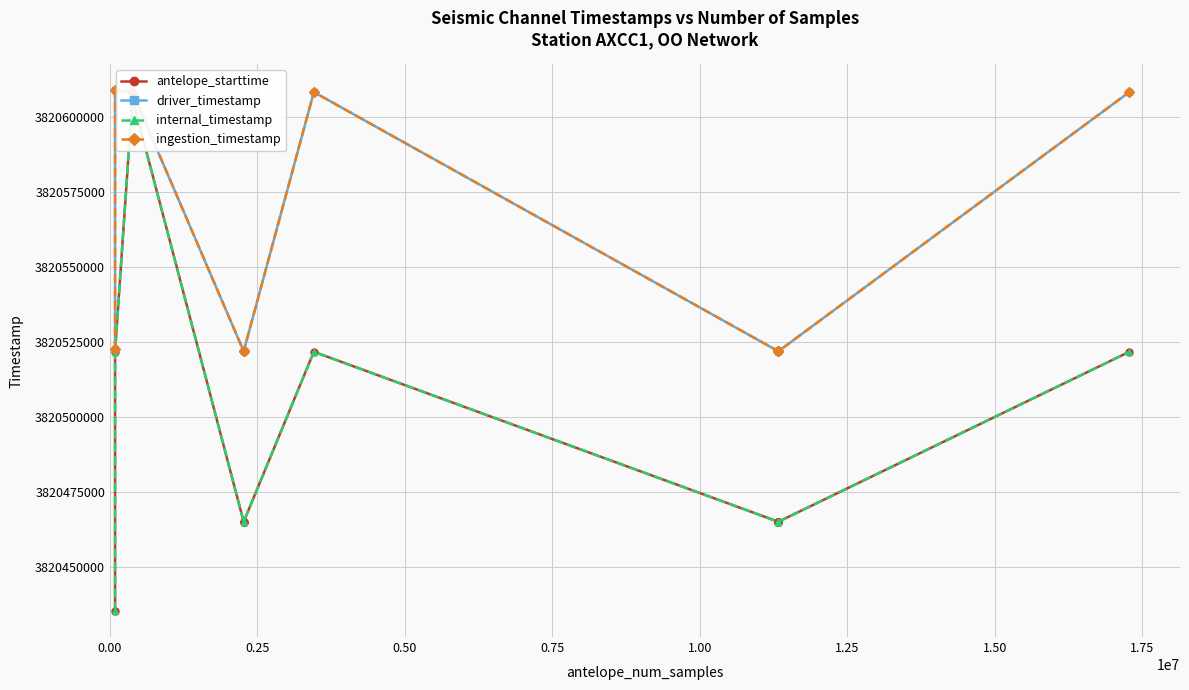

List the series in order of their peak value, lowest first.

antelope_starttime, internal_timestamp, driver_timestamp, ingestion_timestamp